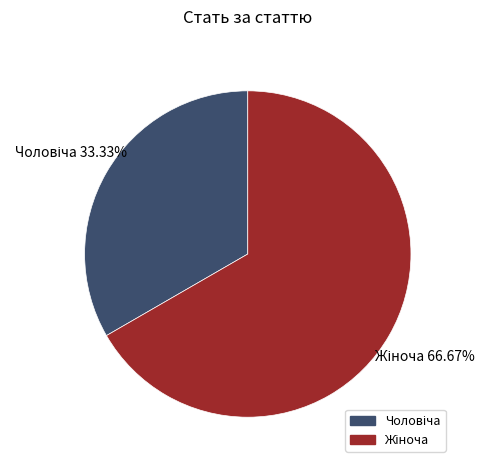

Does any single category account for the majority?

Yes